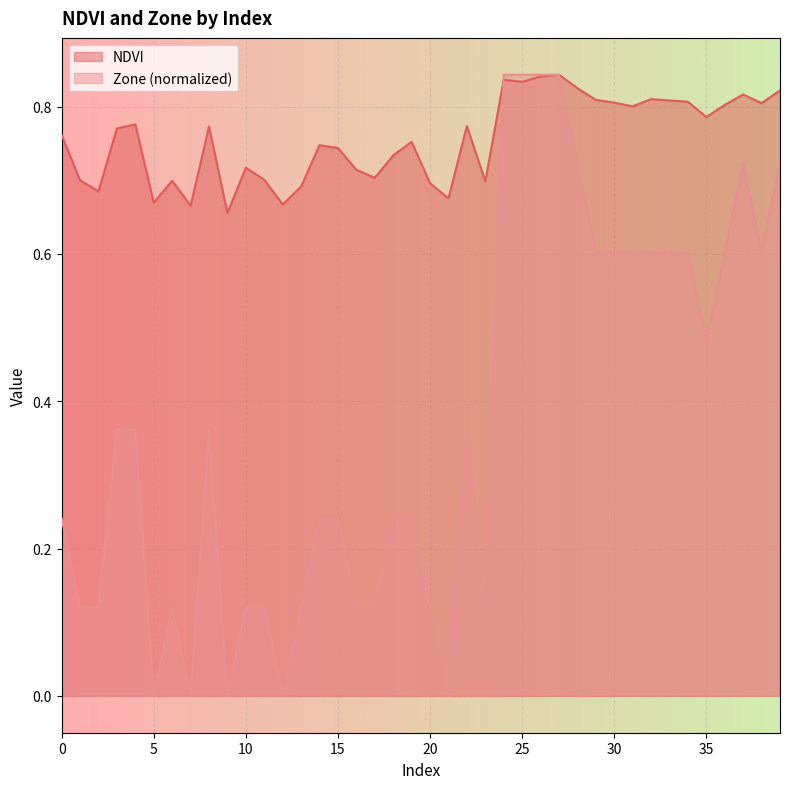

True or false: NDVI has more than 2 points higher than both neighbors.

True